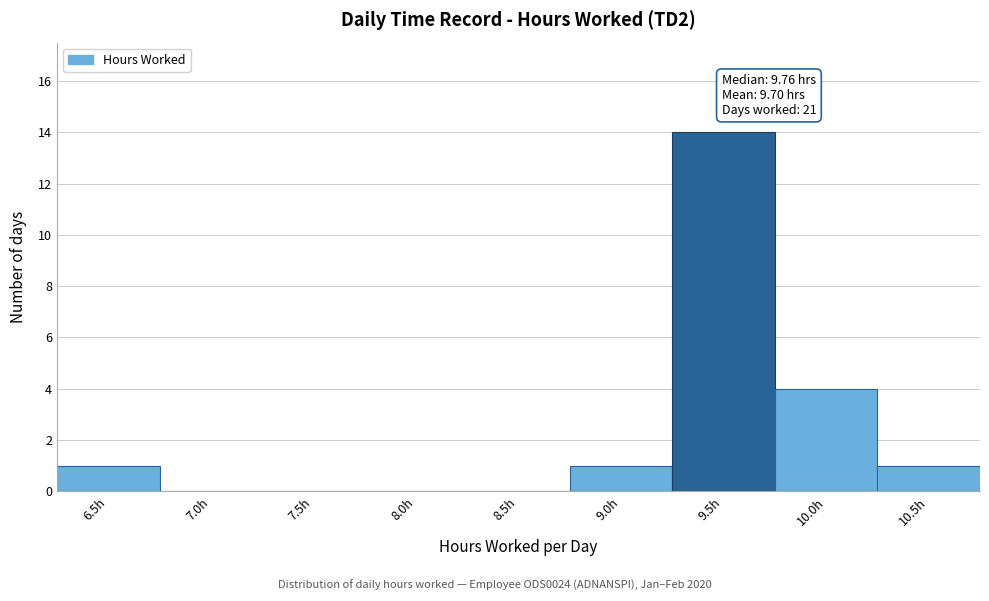

Reading left to right, extract all data points from this chart.

6.5h=1	7.0h=0	7.5h=0	8.0h=0	8.5h=0	9.0h=1	9.5h=14	10.0h=4	10.5h=1